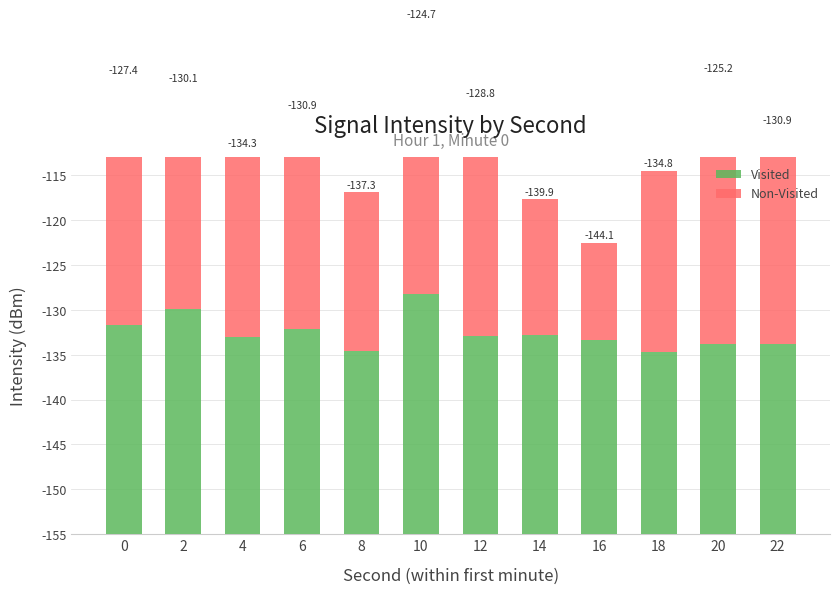

Does the chart contain any negative values?

No